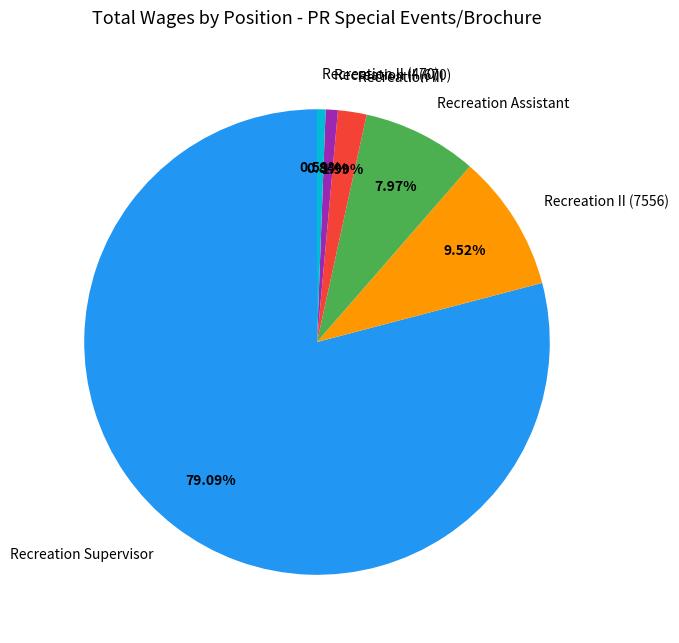

To the nearest percent, what is the difference between the largest and smallest slice percentages?

78%